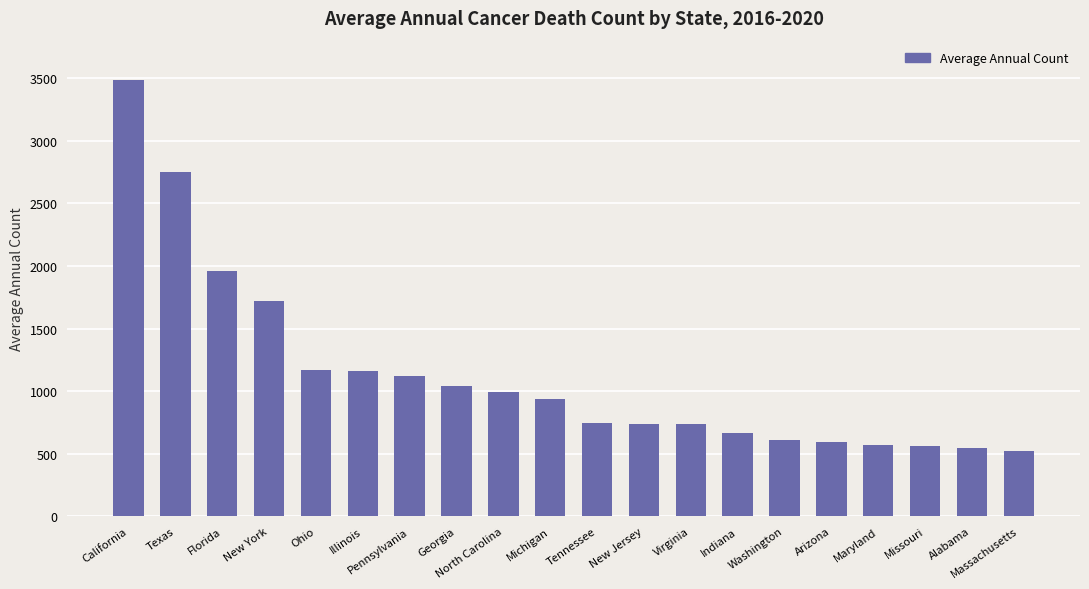

What is the difference between the values at Tennessee and North Carolina?

250